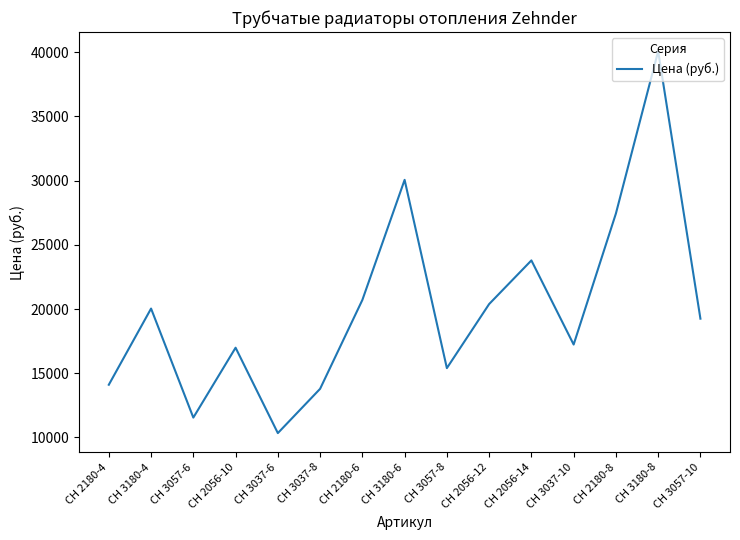

The value at CH 2180-4 is 14106. True or false?

True